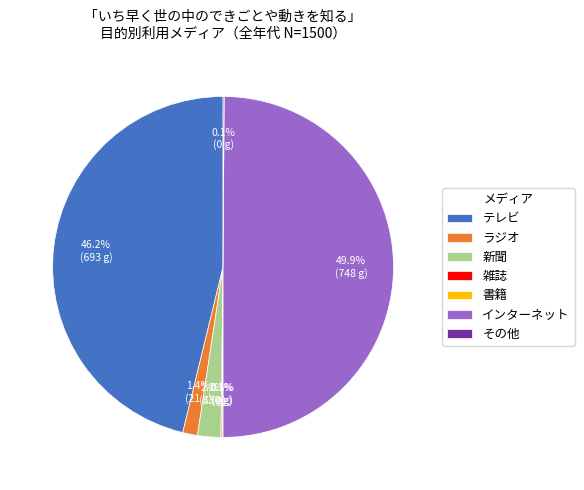

Which category has the biggest portion of the pie?

インターネット